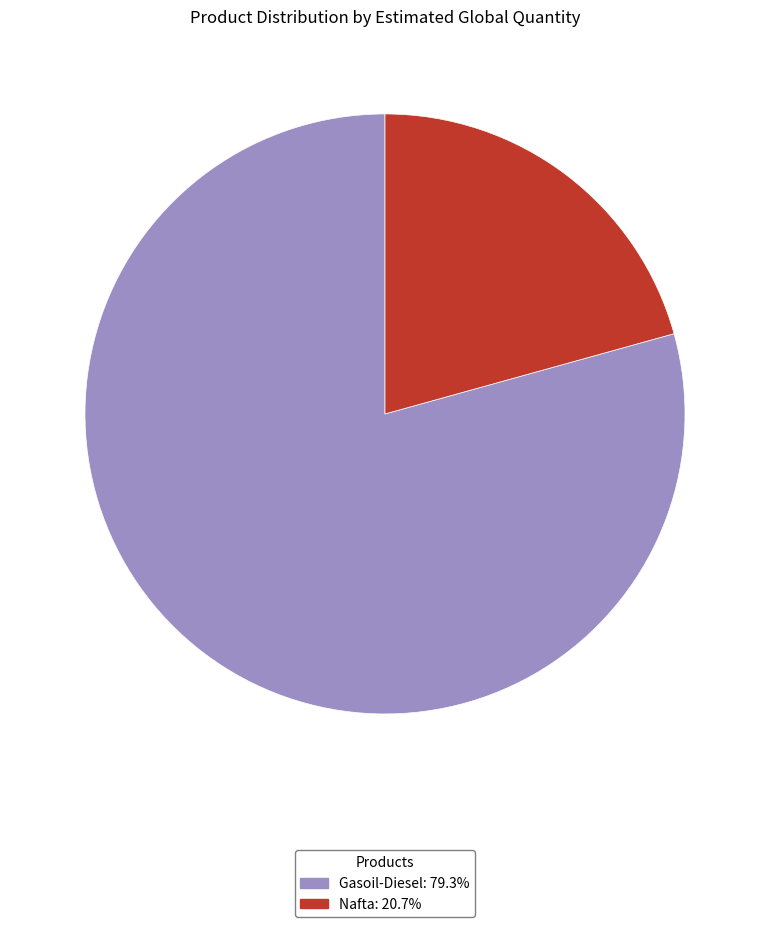

Does Nafta represent more than half of the total?

No